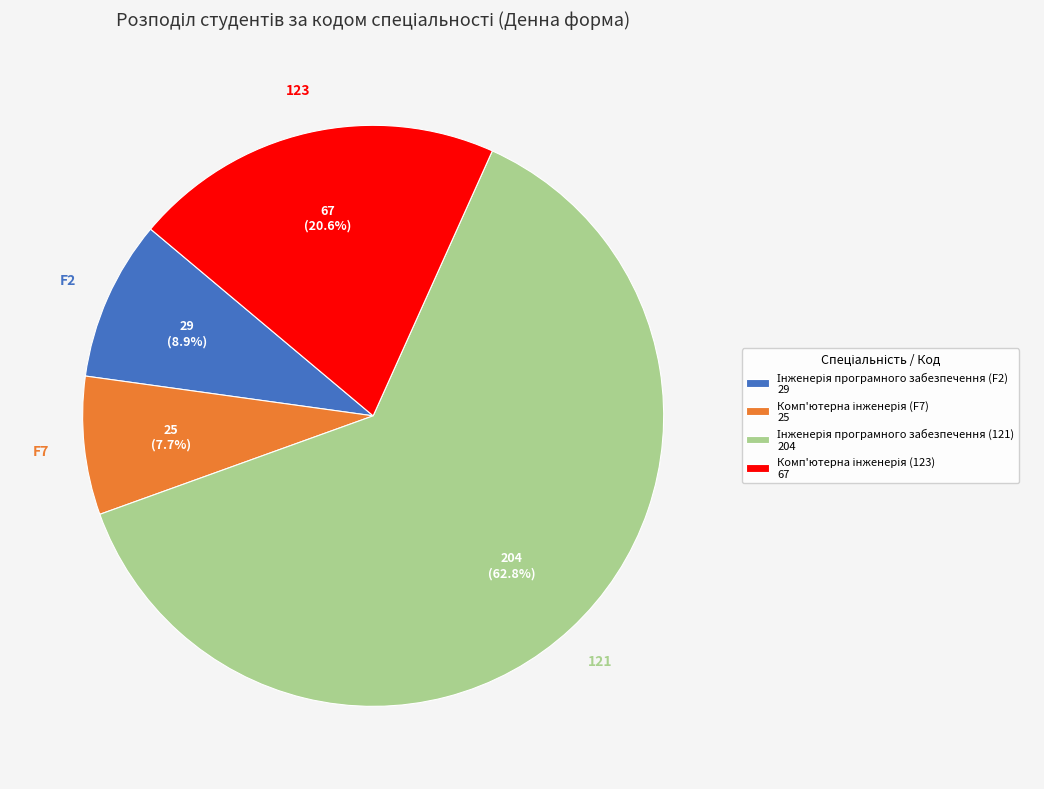

Does any single category account for the majority?

Yes